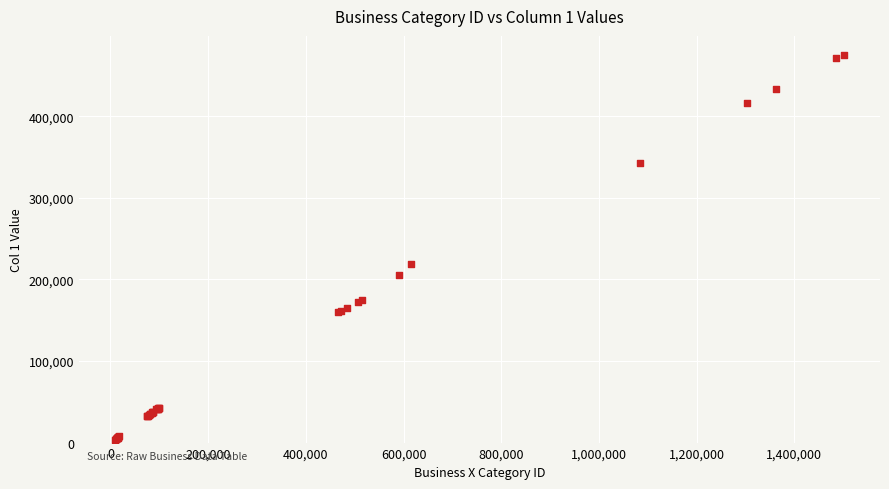

What Y value in the scatter plot is closest to 239291?

219349